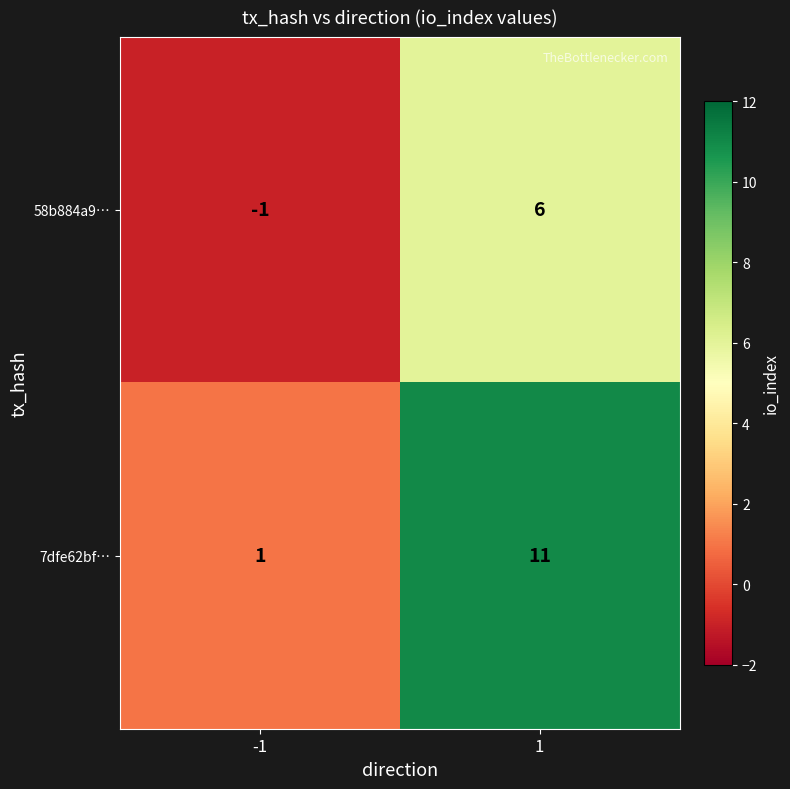

What is the sum of the 58b884a9… values at 1 and -1?

5